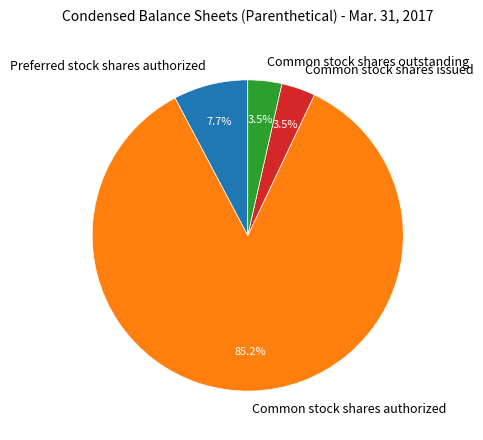

What is the largest slice in the pie chart?

Common stock shares authorized